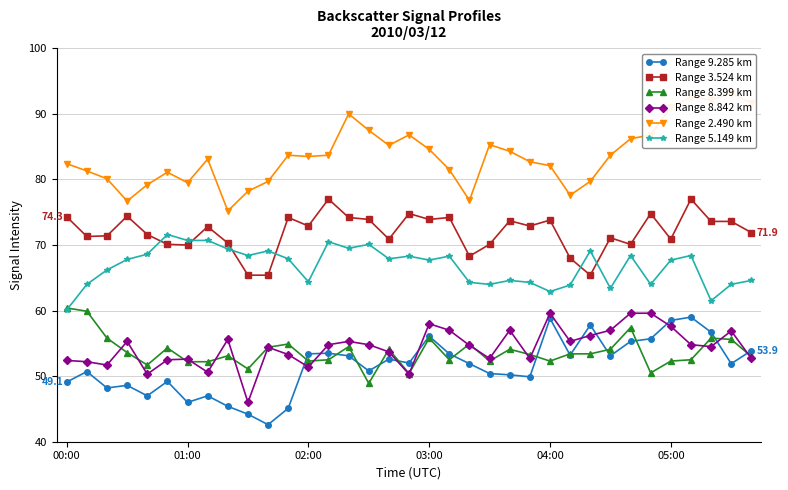

List the series in order of their peak value, lowest first.

Range 9.285 km, Range 8.842 km, Range 8.399 km, Range 5.149 km, Range 3.524 km, Range 2.490 km